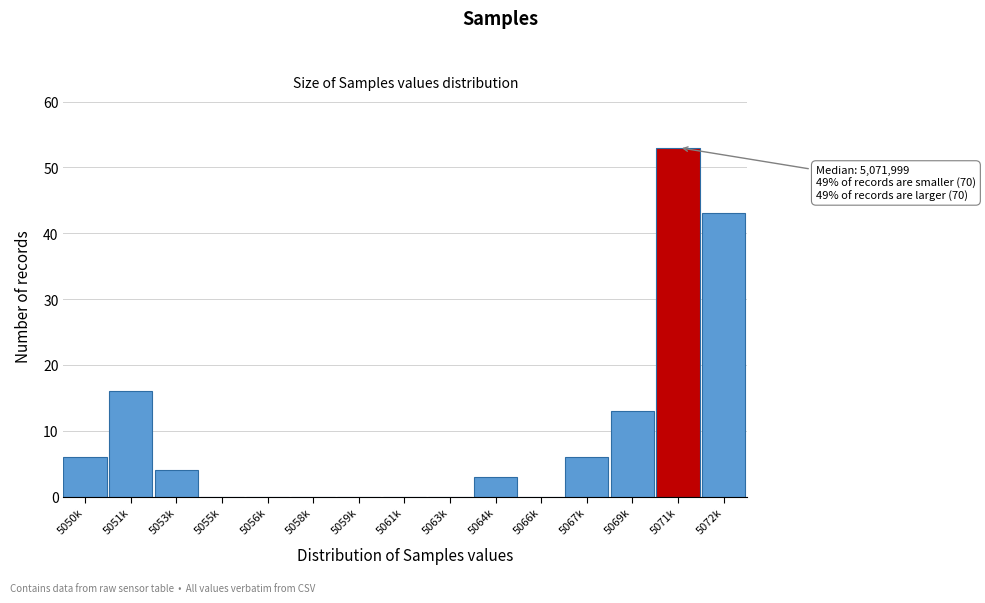

Reading left to right, what are all the values shown in this chart?

5050k=6	5051k=16	5053k=4	5055k=0	5056k=0	5058k=0	5059k=0	5061k=0	5063k=0	5064k=3	5066k=0	5067k=6	5069k=13	5071k=53	5072k=43